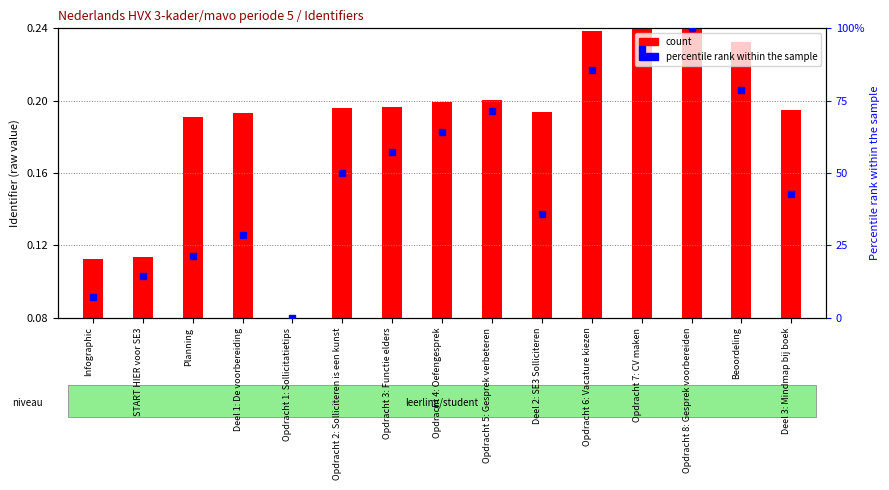

Approximately how many times larger is the value at Opdracht 7: CV maken compared to Planning?

4.3